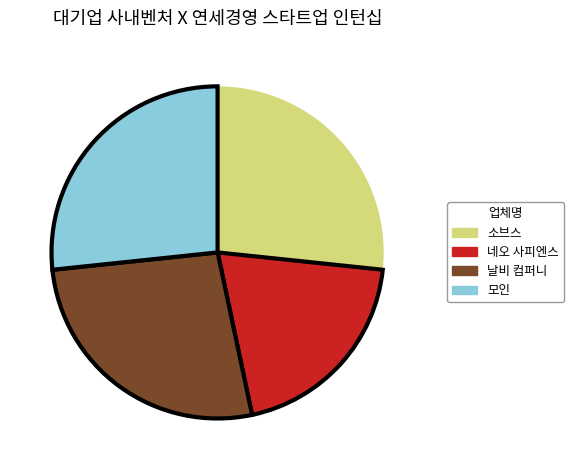

What is the smallest slice in the pie chart?

네오 사피엔스